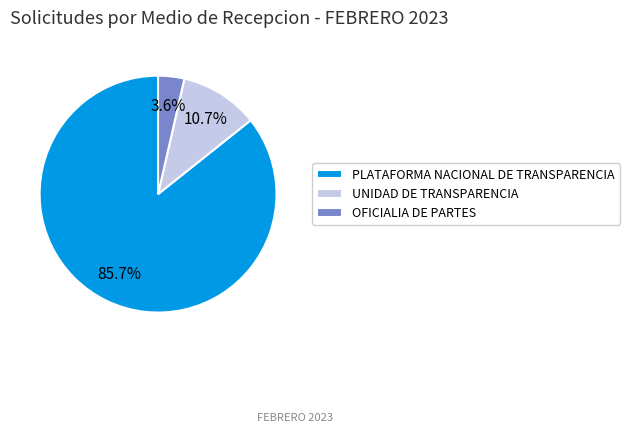

Rank the categories by value from lowest to highest.

OFICIALIA DE PARTES, UNIDAD DE TRANSPARENCIA, PLATAFORMA NACIONAL DE TRANSPARENCIA